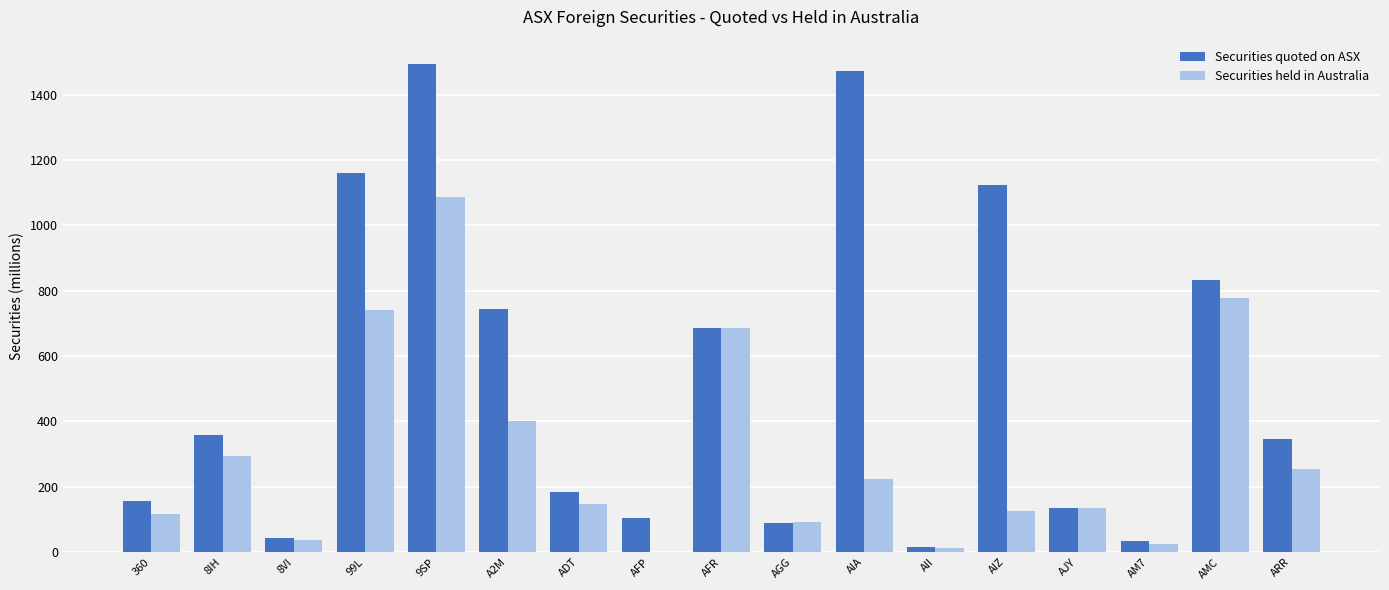

How many data points in Securities quoted on ASX are above 344?

9